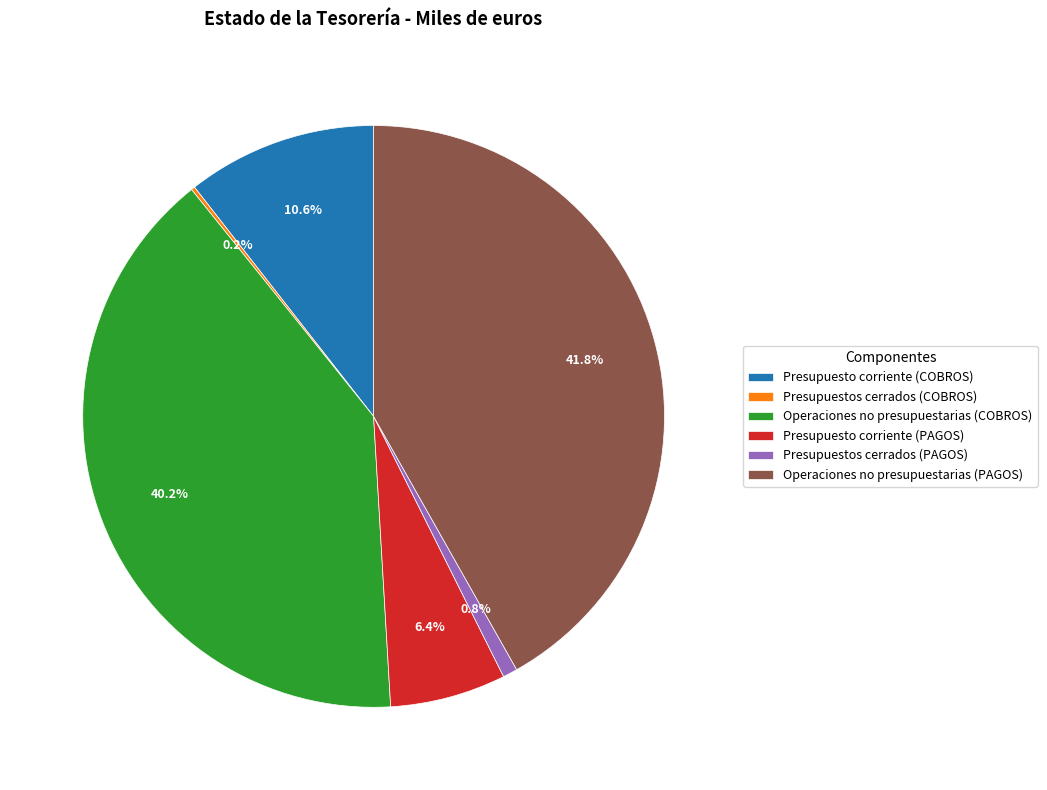

Between Operaciones no presupuestarias (PAGOS) and Presupuestos cerrados (PAGOS), which is larger?

Operaciones no presupuestarias (PAGOS)